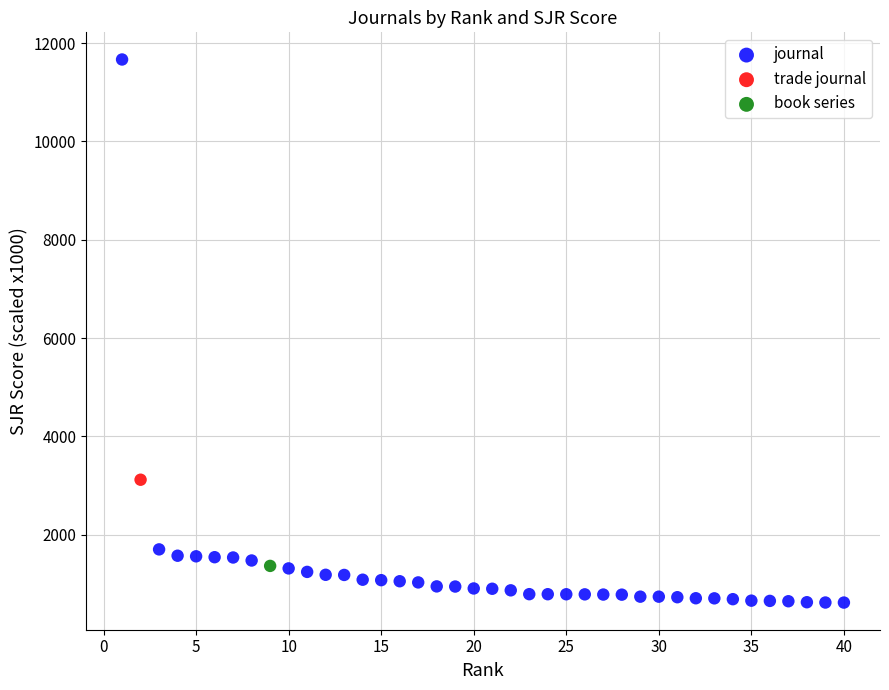

What are all the series names shown in the legend?

journal, trade journal, book series